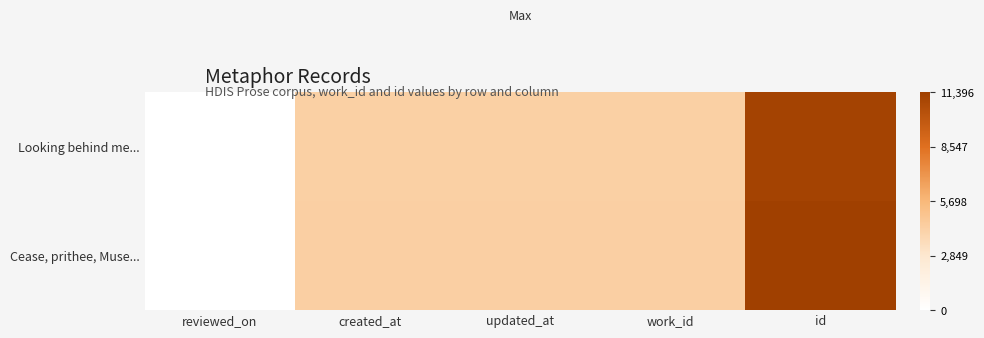

Which category has the lowest value across all series?

reviewed_on